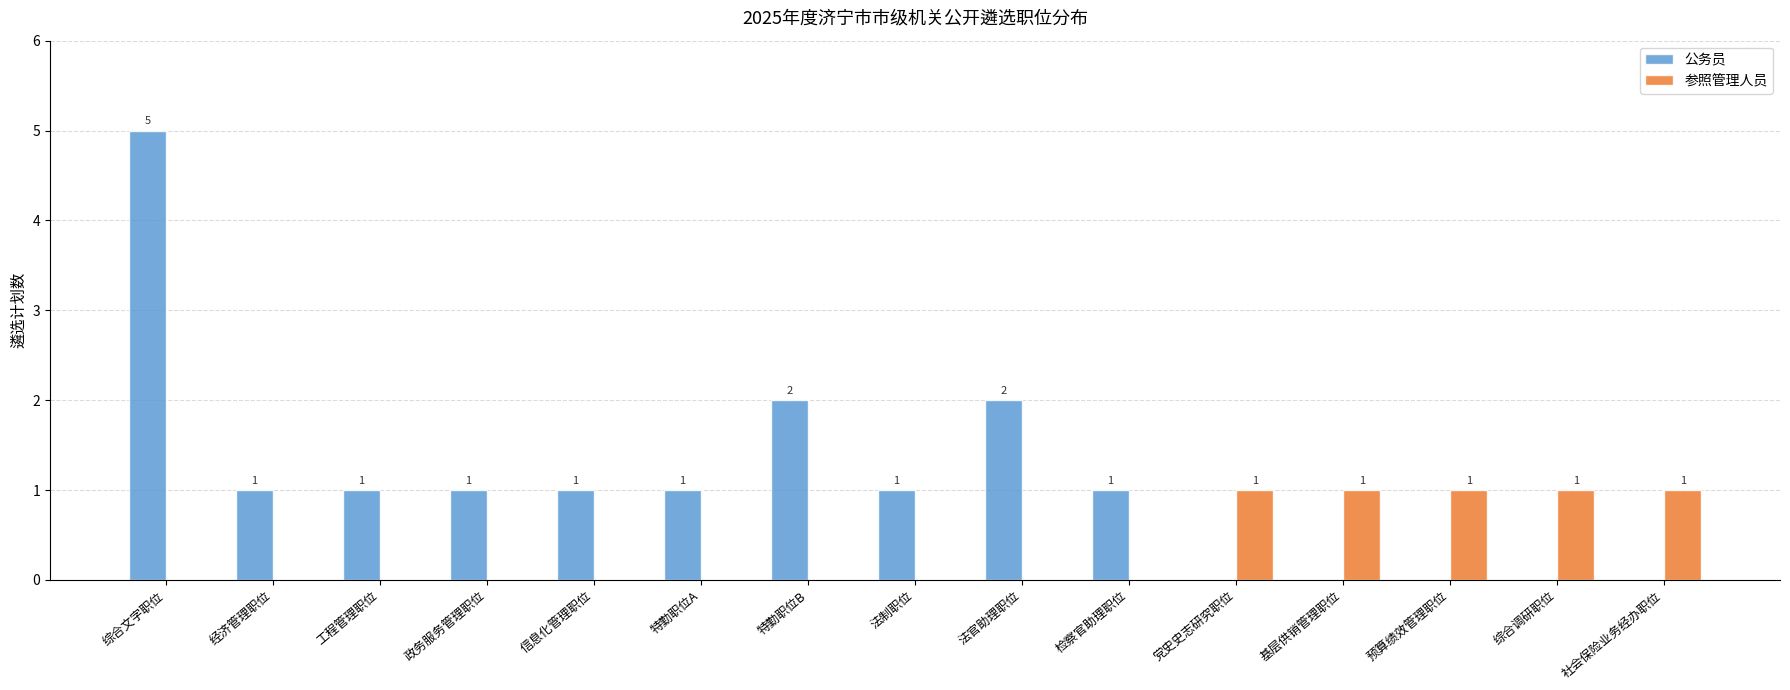

How many data points in 参照管理人员 are above 0?

5